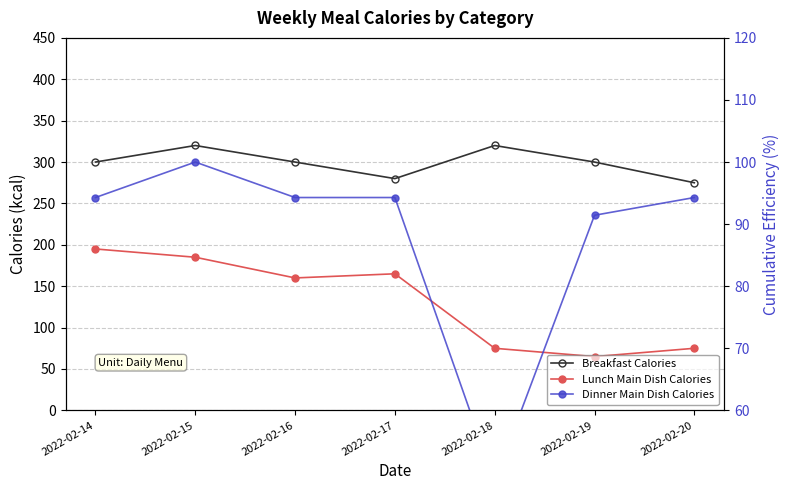

Which series has the largest total across all categories?

Breakfast Calories